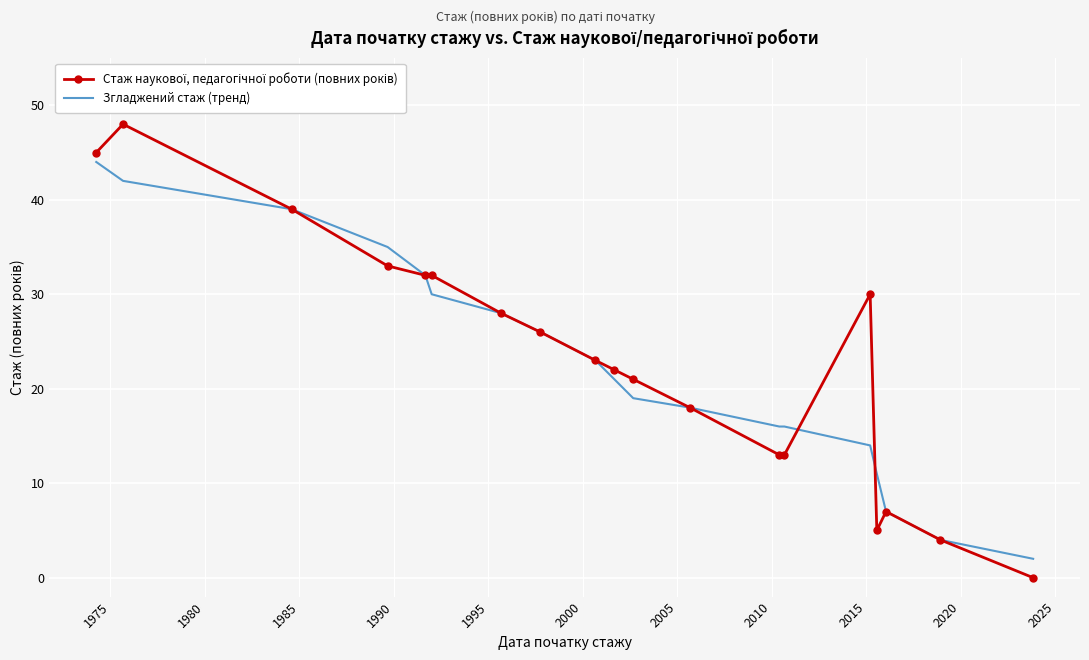

What is the greatest value displayed?

48